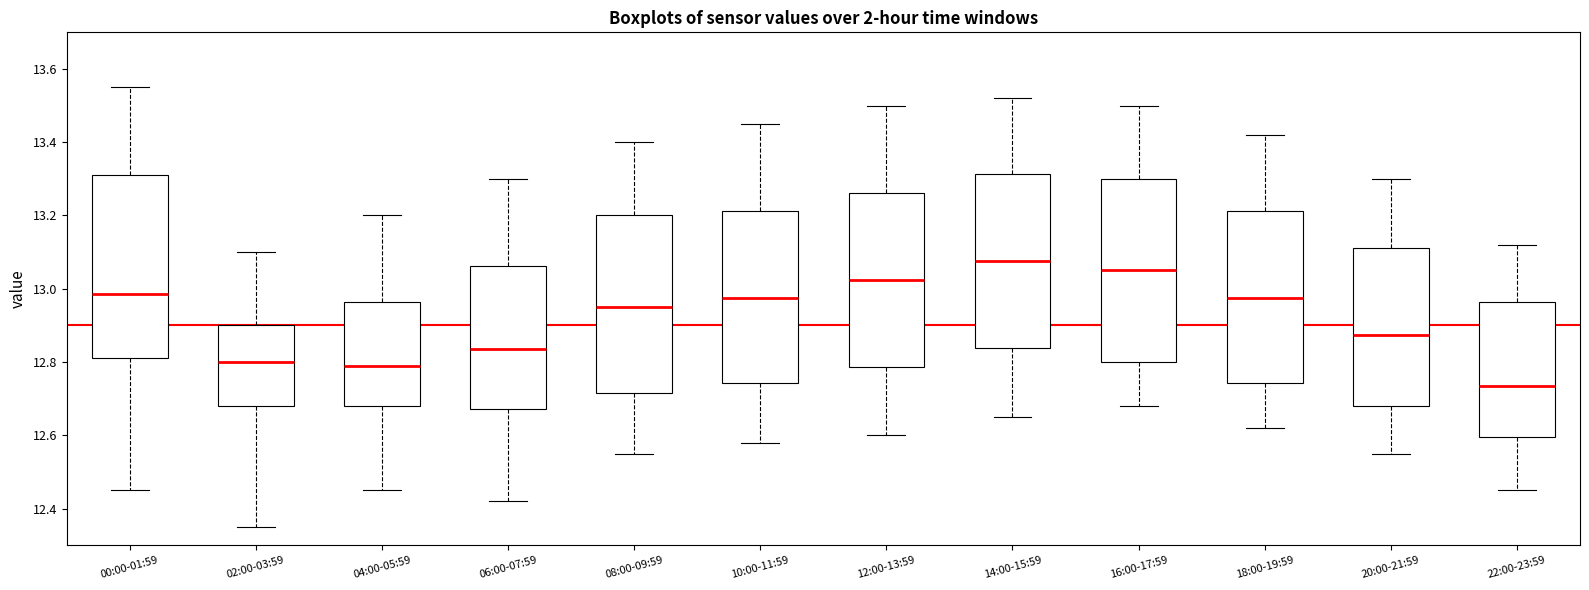

Where does the lower whisker of the box for 04:00-05:59 end on the y-axis? The values are not printed on the chart, so give them approximately, as read against the axis.

12.46